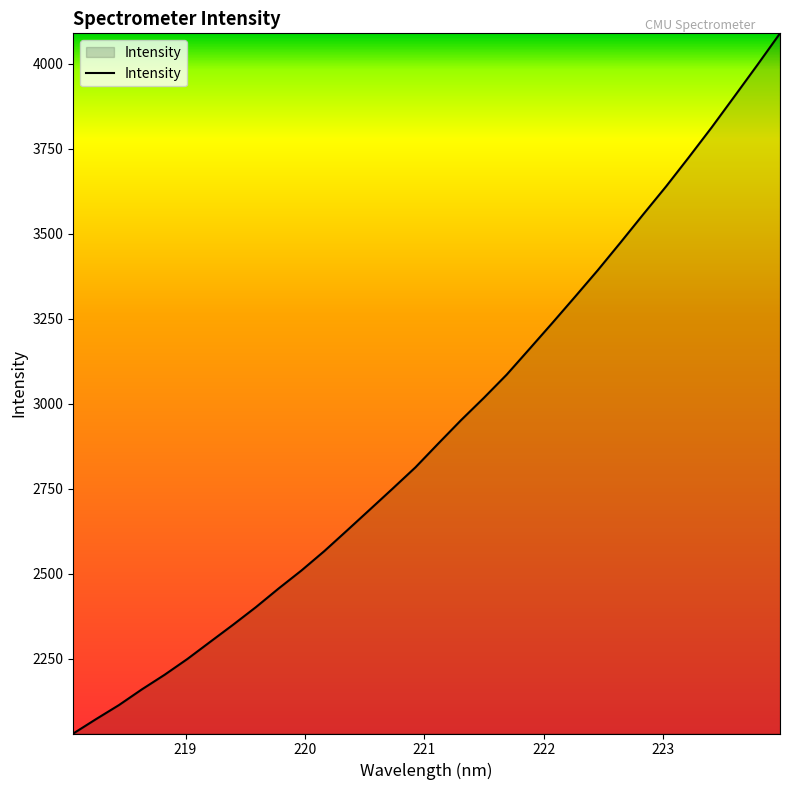

What is the smallest value displayed?

2029.9